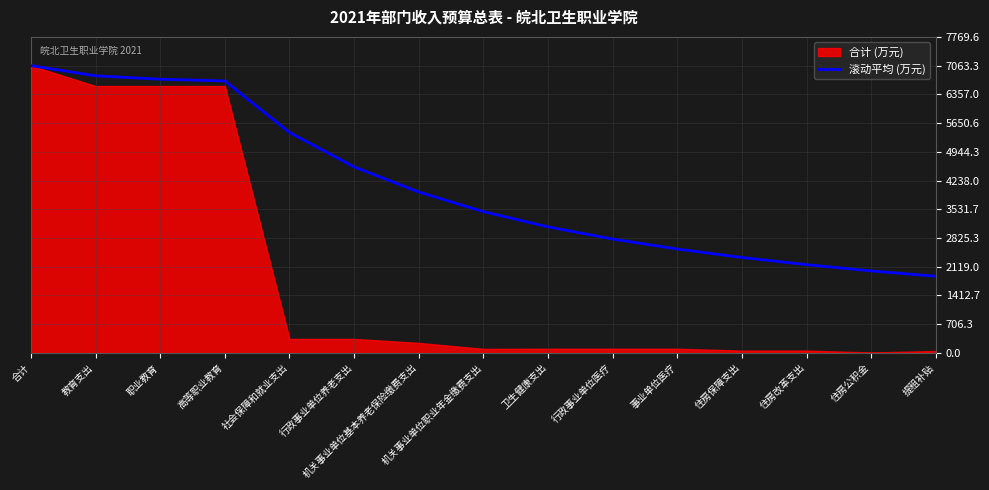

What is the sum of the values at 社会保障和就业支出 and 住房公积金?

7433.2